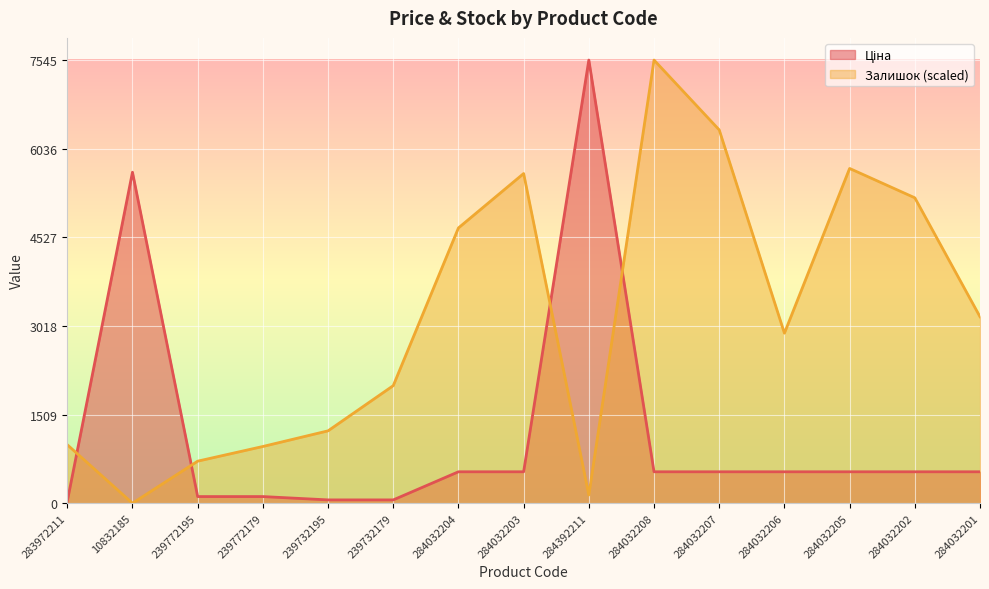

Which category has the lowest value in the Залишок series?

10832185